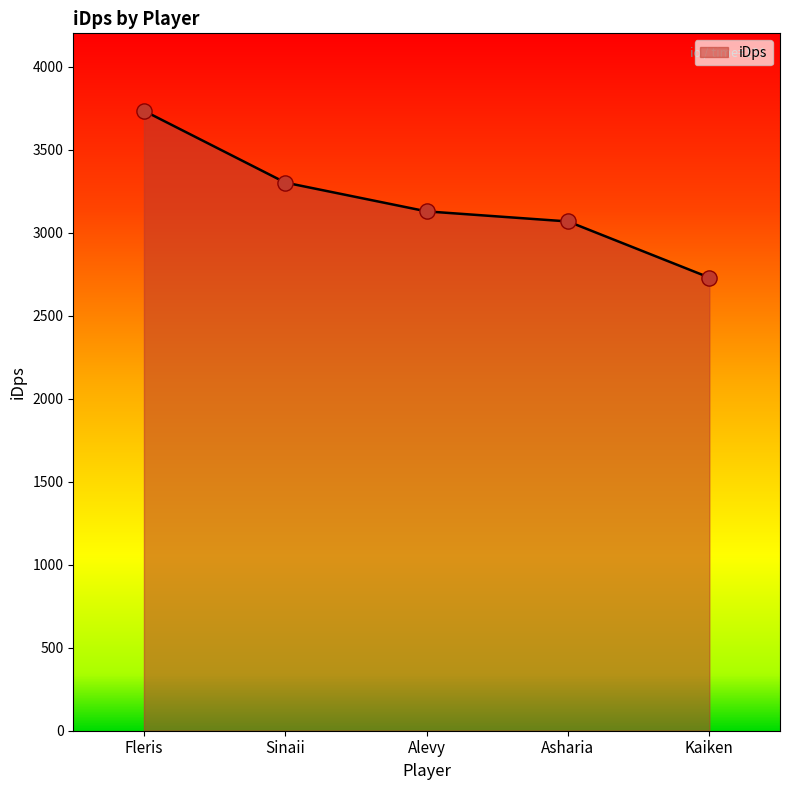

What is the ratio of the value at Sinaii to the value at Fleris?

0.9